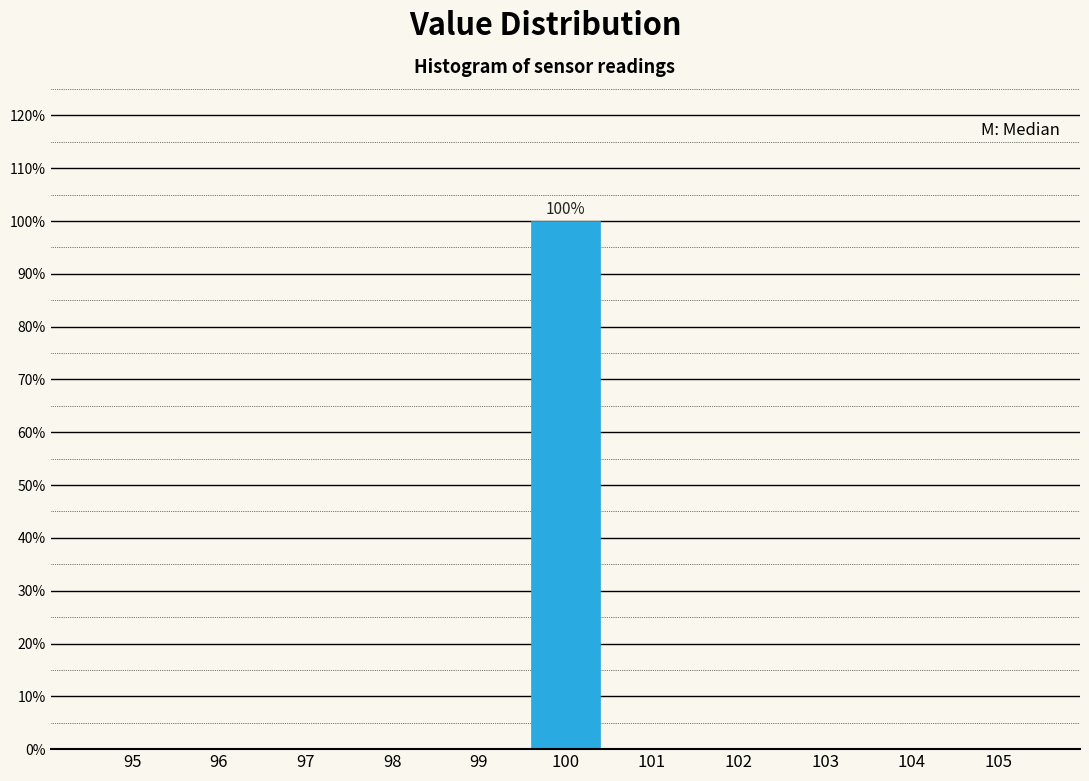

Reading left to right, what are all the values shown in this chart?

95=0	96=0	97=0	98=0	99=0	100=100	101=0	102=0	103=0	104=0	105=0